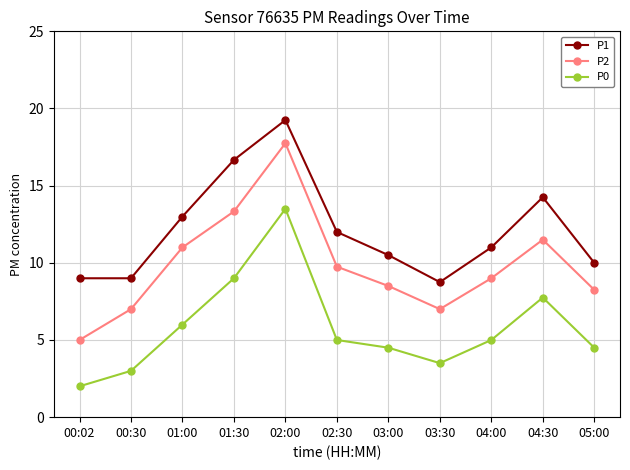

What is the label of the 3rd point from the left?

01:00